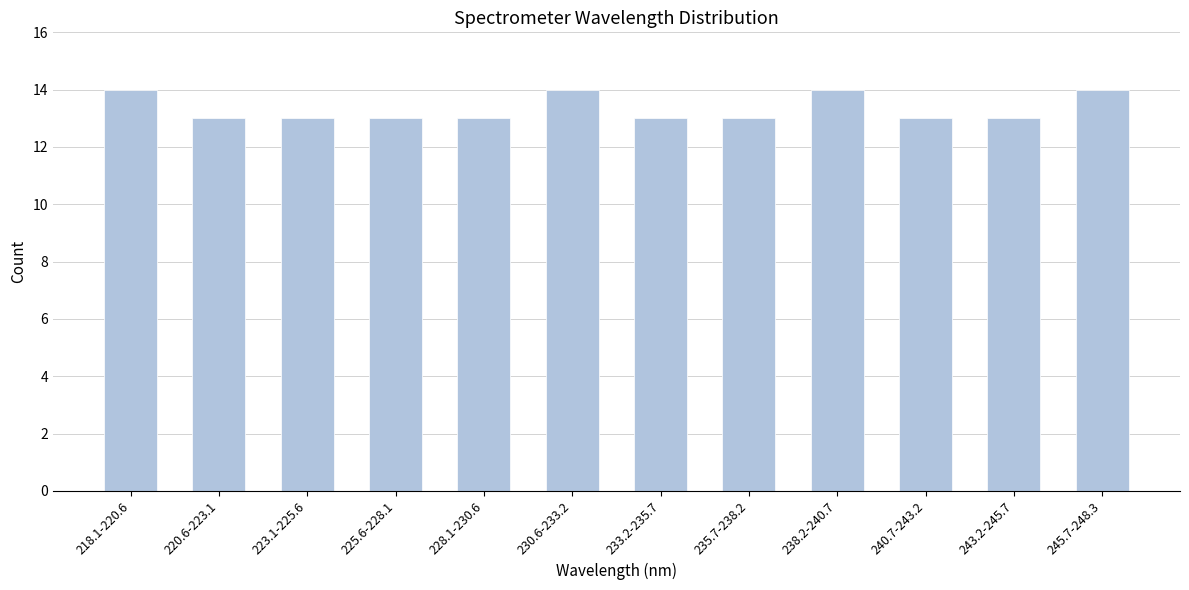

Reading left to right, transcribe all the data shown in this chart.

14	13	13	13	13	14	13	13	14	13	13	14